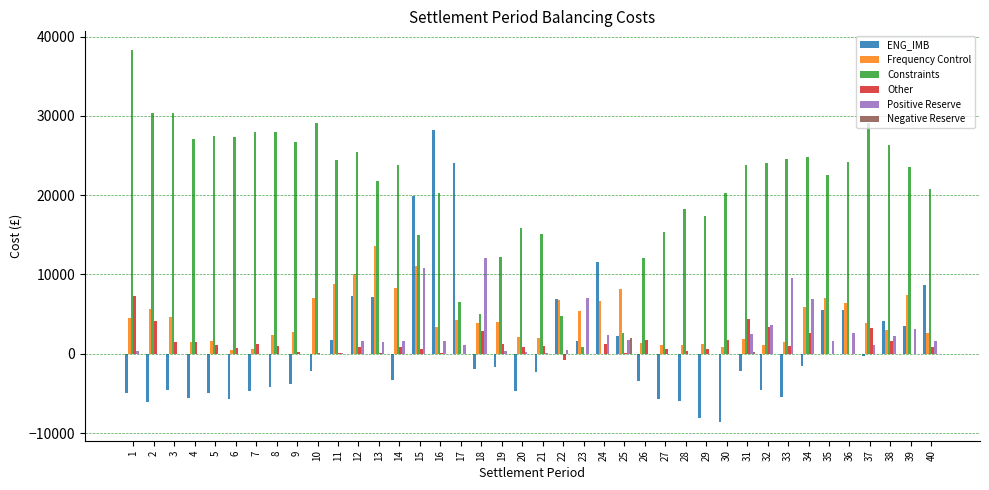

What is the total value across all series at 2?

34177.9